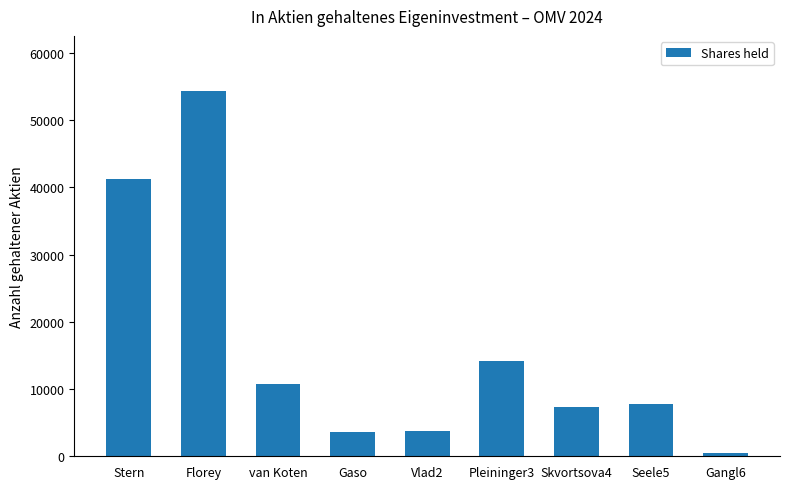

Are the bars grouped side by side (vs. stacked)?

No